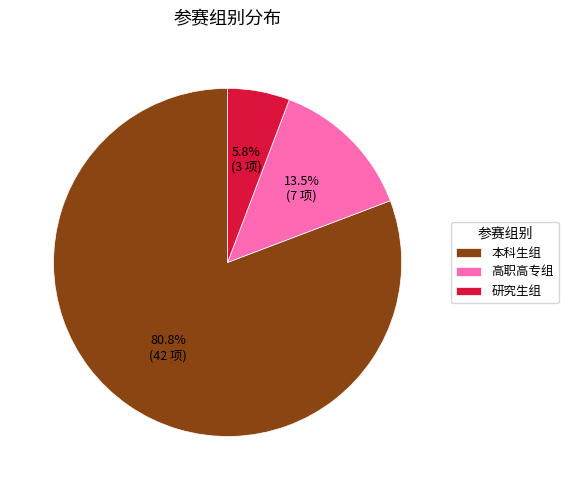

Is there a majority slice in this chart?

Yes